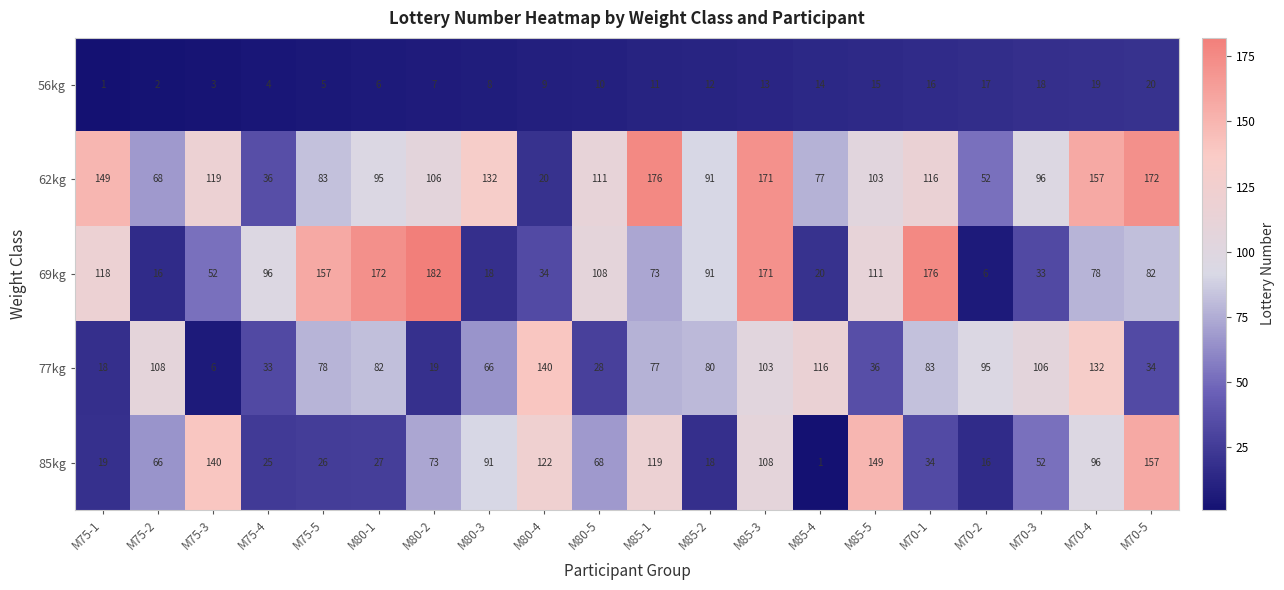

At how many categories does at least one series exceed 17?

20